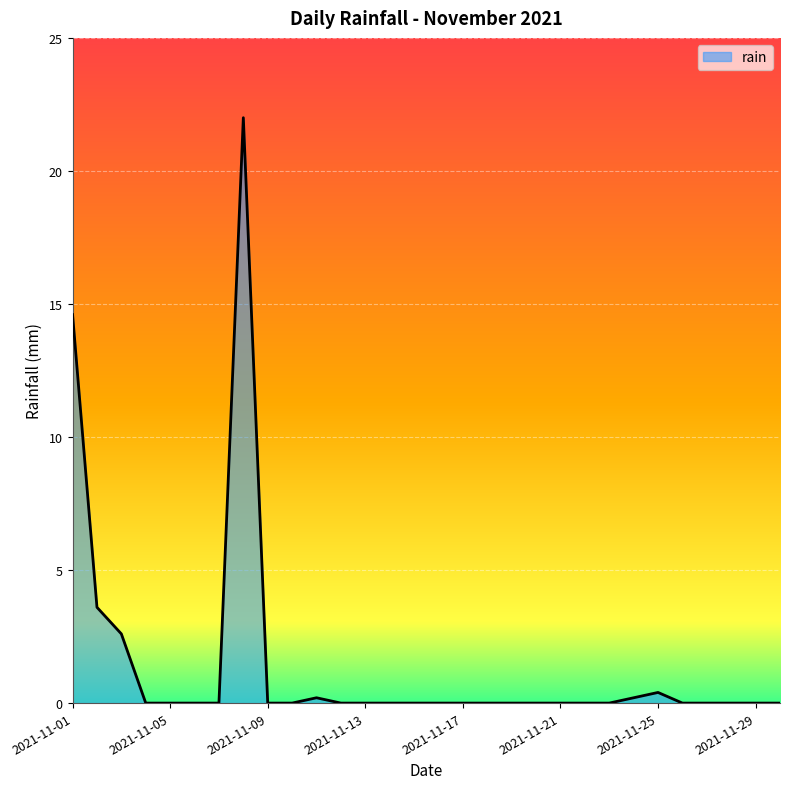

What is the maximum value shown in the chart?

22.0